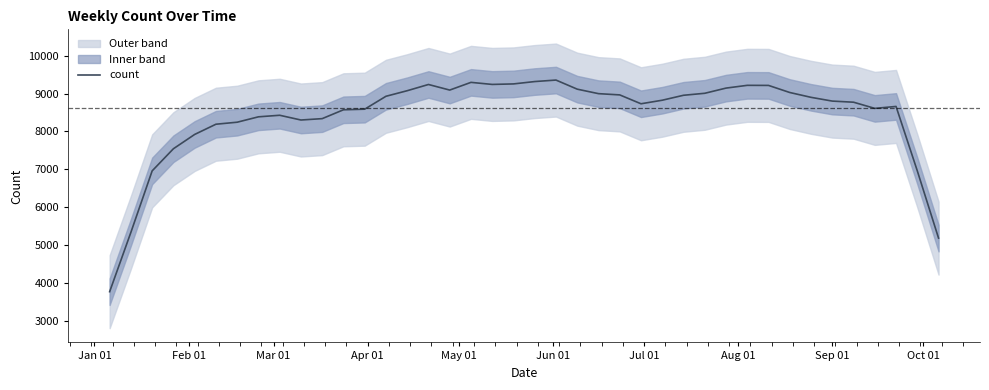

What is the difference between the maximum and second lowest values?

4175.0